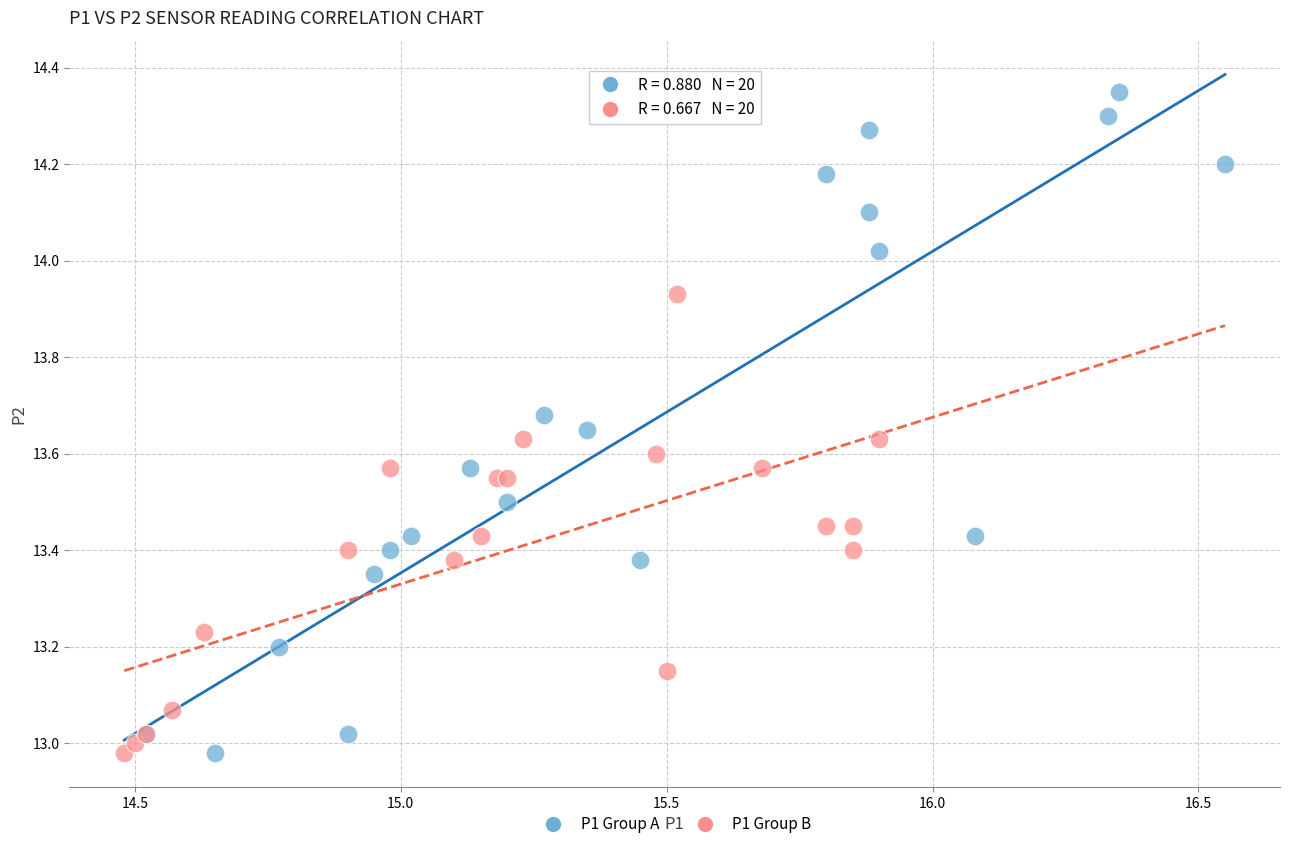

Which series reaches the maximum Y coordinate?

P1 Group A